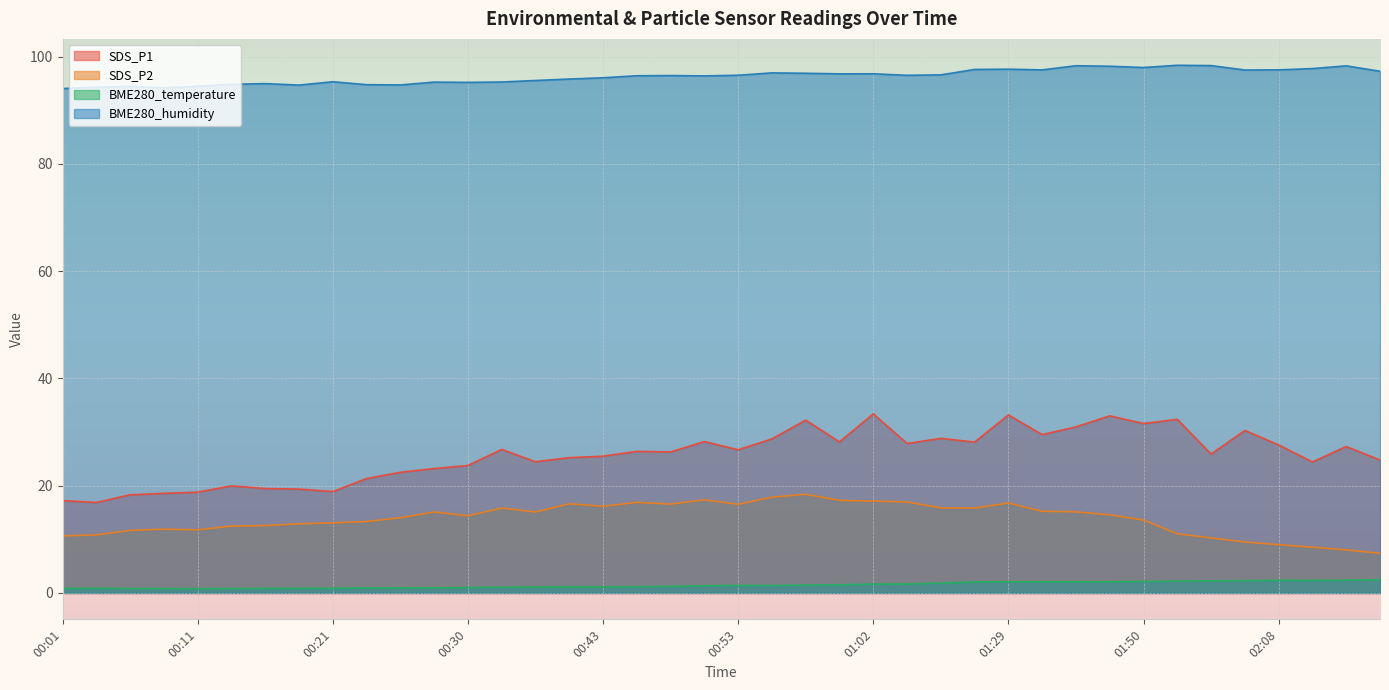

What is the spread (max minus min) of values at 02:08?

95.2